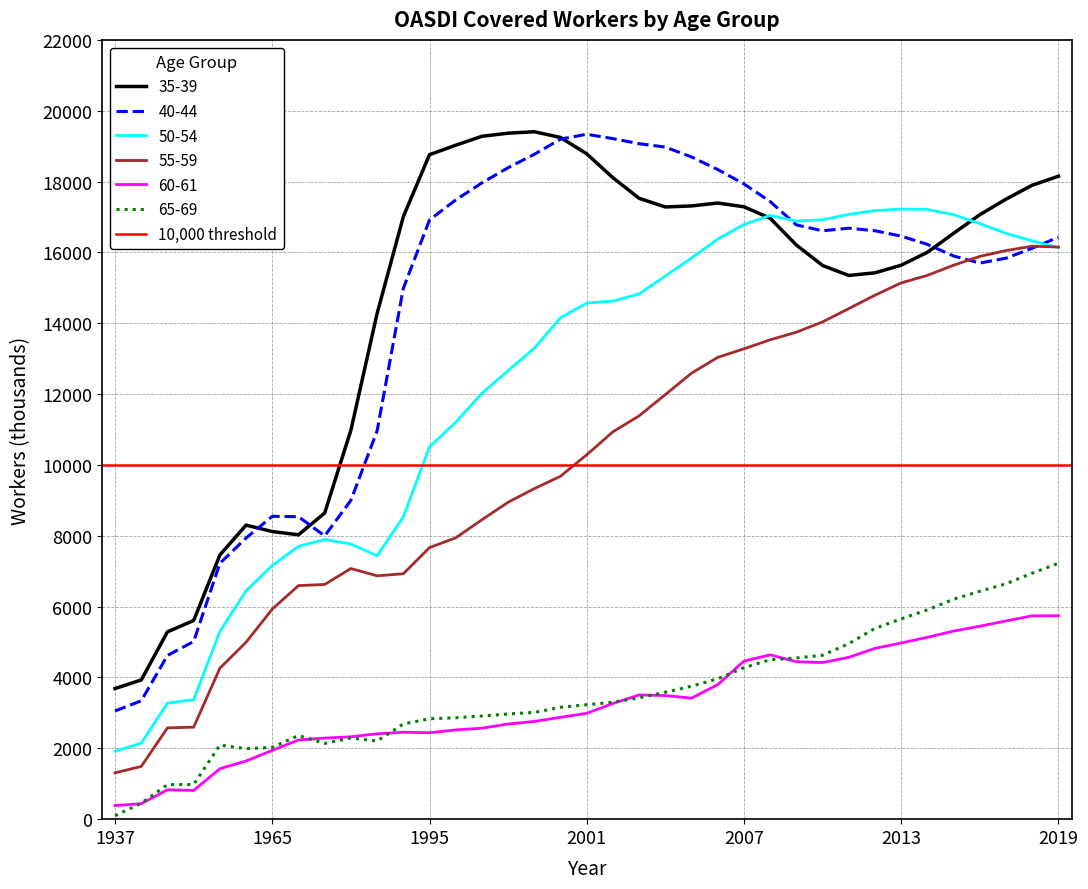

After their last crossing, which series has the higher values: 40-44 or 35-39?

35-39